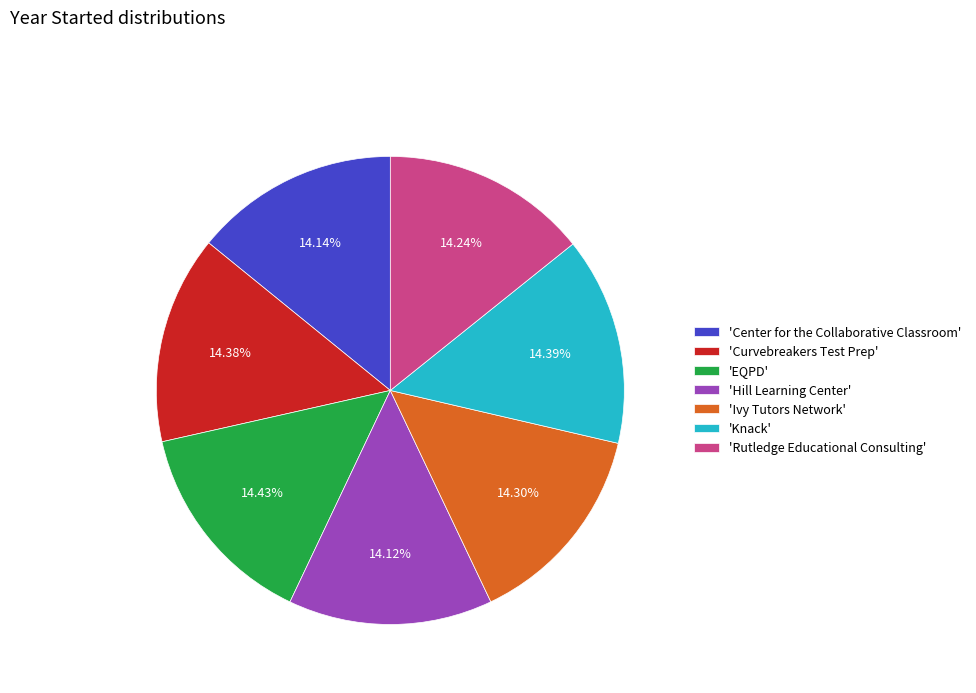

Combined, do 'Hill Learning Center' and 'Rutledge Educational Consulting' account for over 50%?

No